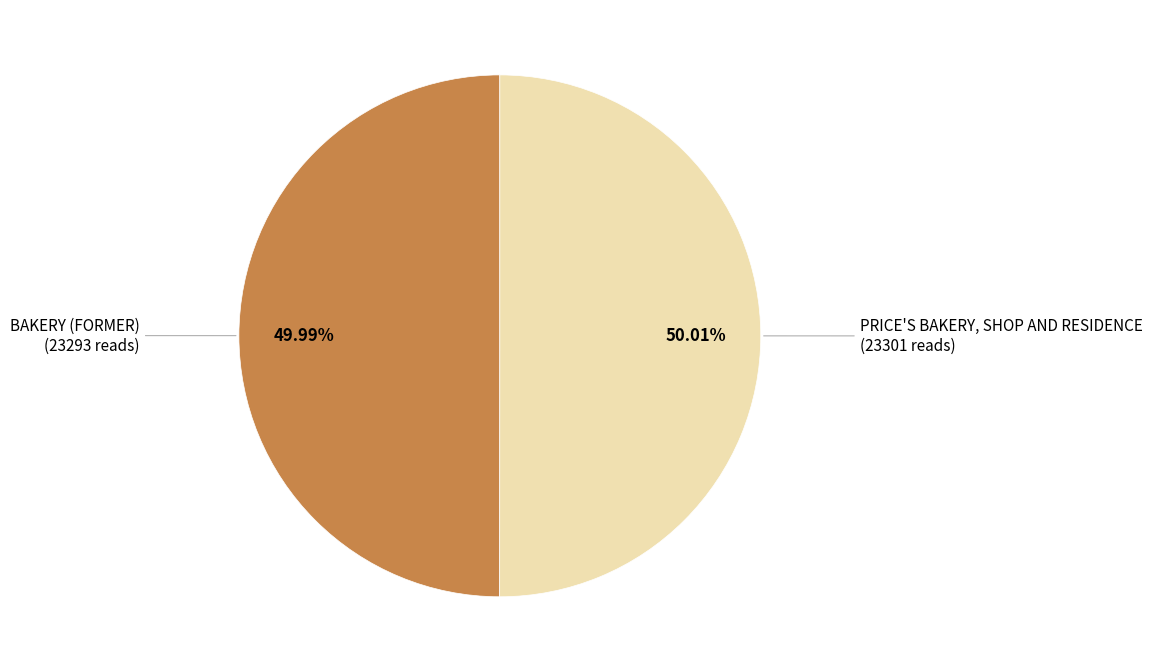

How many segments does this pie chart have?

2